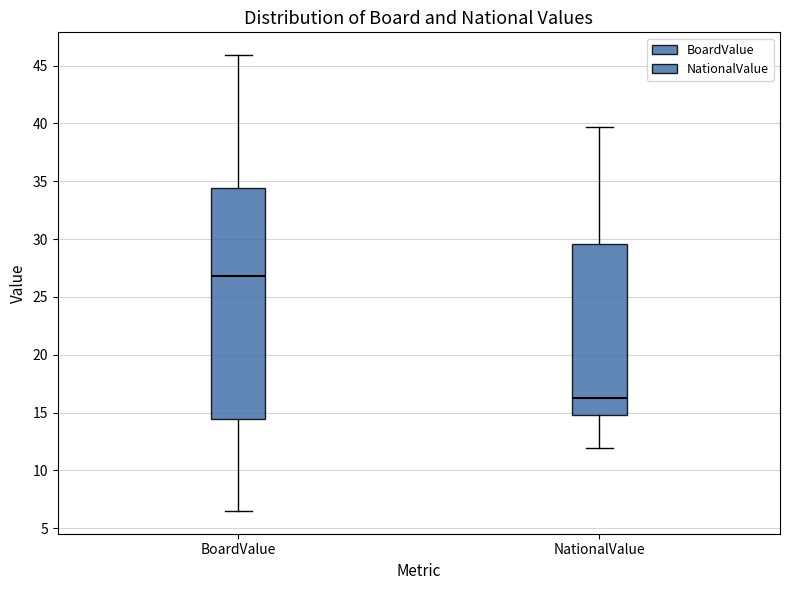

Which box has the lowest median line?

NationalValue